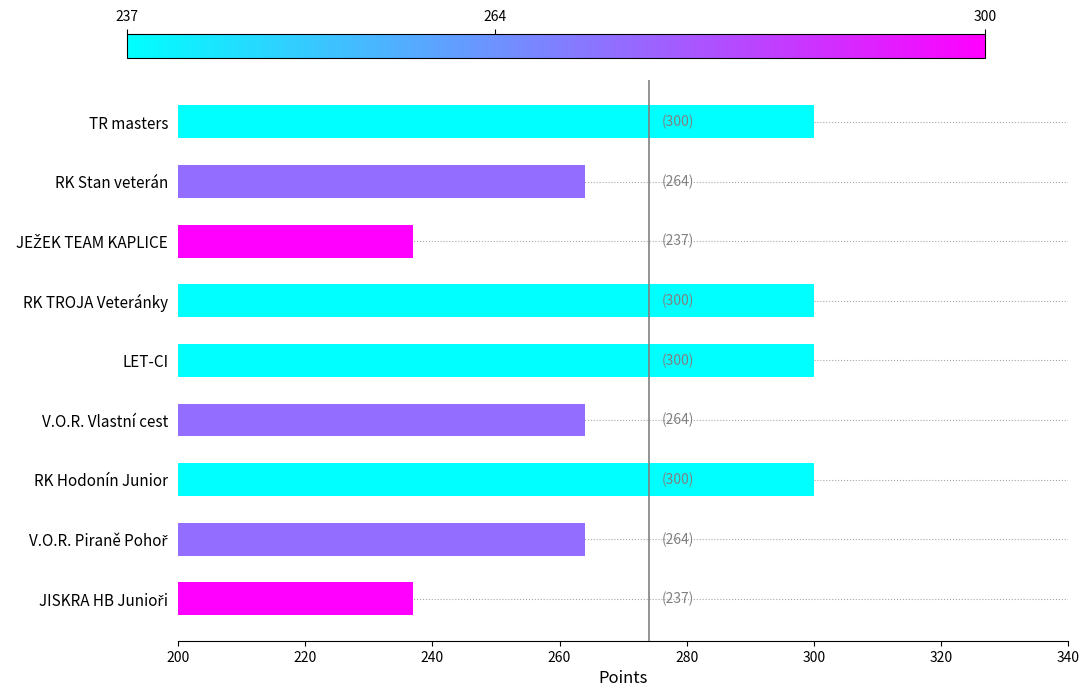

Reading bottom to top, list all the values displayed in this chart.

237	264	300	264	300	300	237	264	300